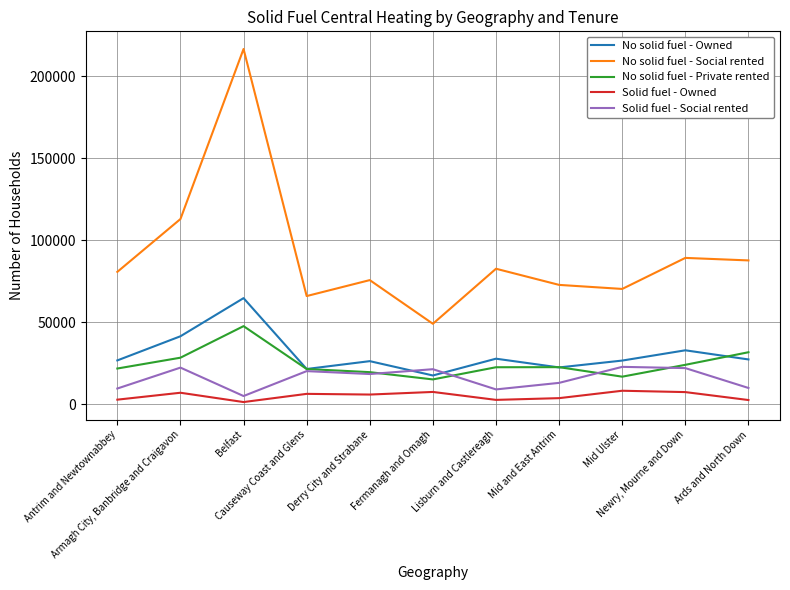

Does the chart display data point markers on the line(s)?

No